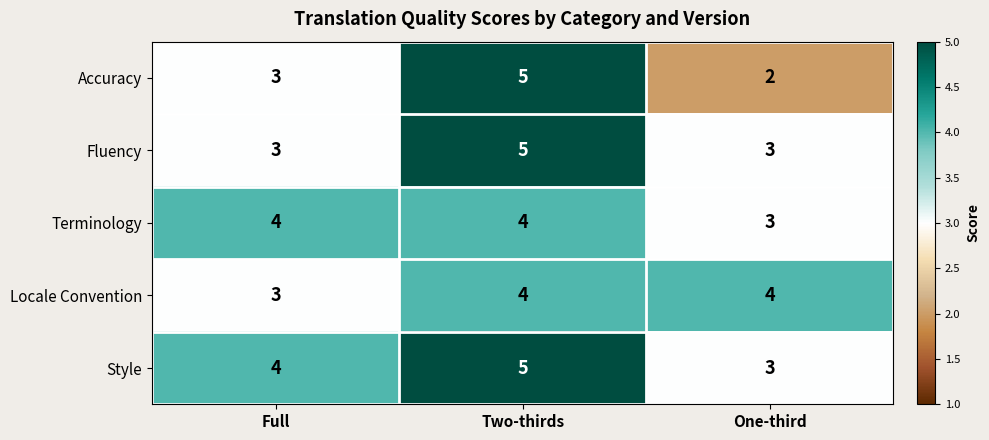

What is the minimum value for Terminology?

3